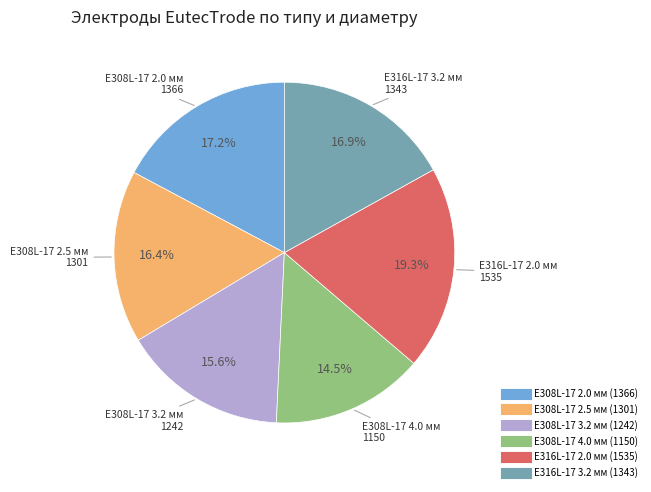

To the nearest percent, what percentage of the pie is E316L-17 3.2 мм?

17%